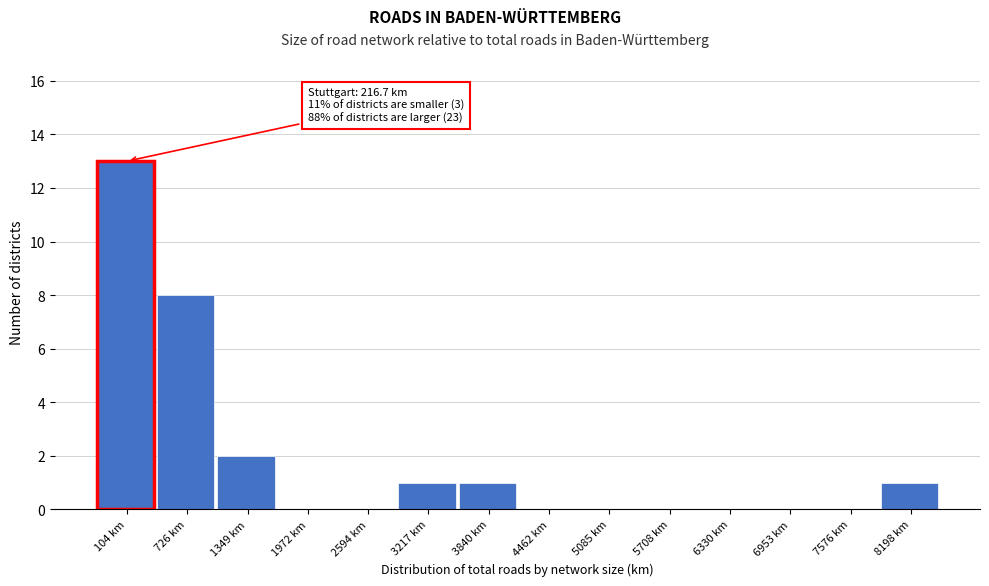

Reading left to right, extract all data points from this chart.

104 km=13	726 km=8	1349 km=2	1972 km=0	2594 km=0	3217 km=1	3840 km=1	4462 km=0	5085 km=0	5708 km=0	6330 km=0	6953 km=0	7576 km=0	8198 km=1